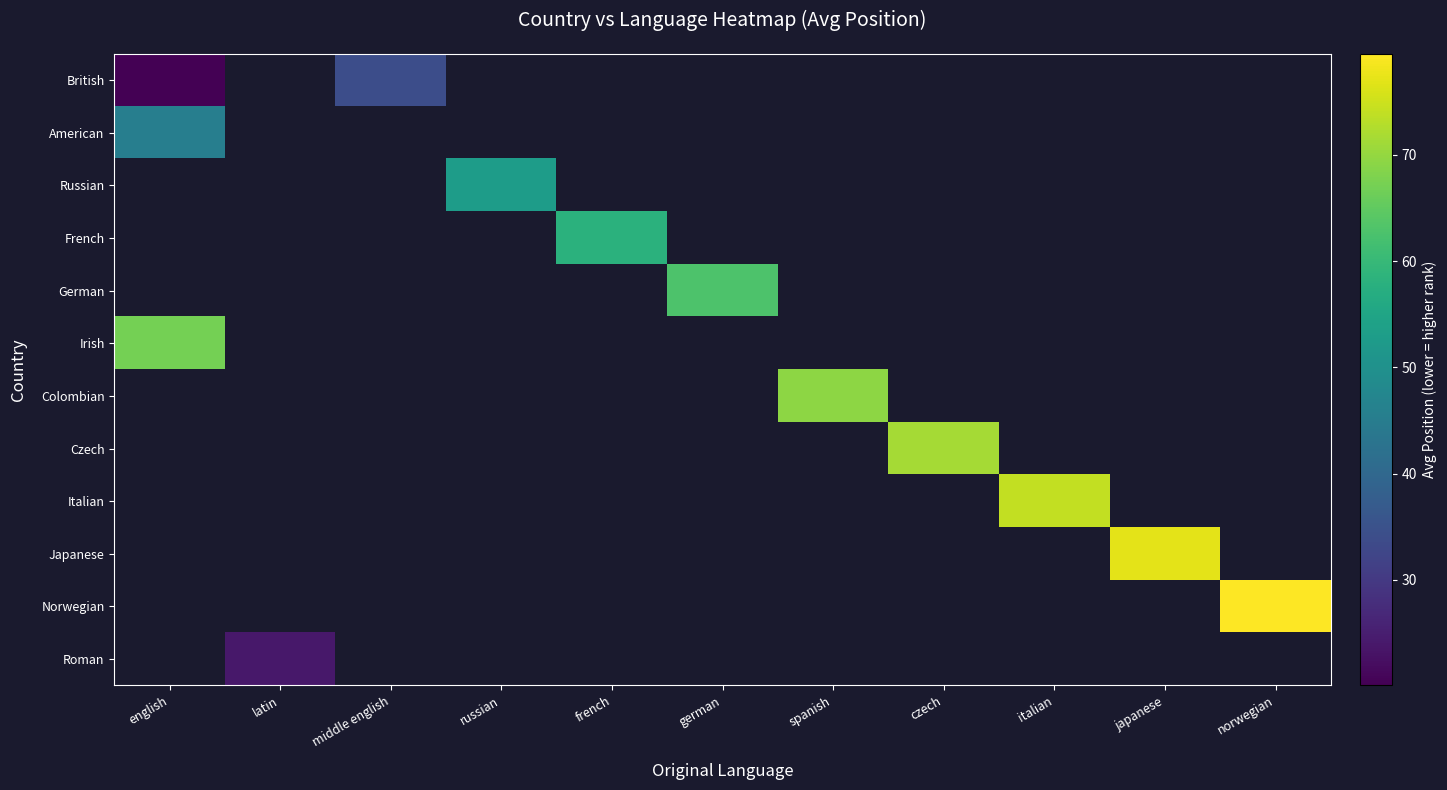

How many categories are shown in the chart?

11